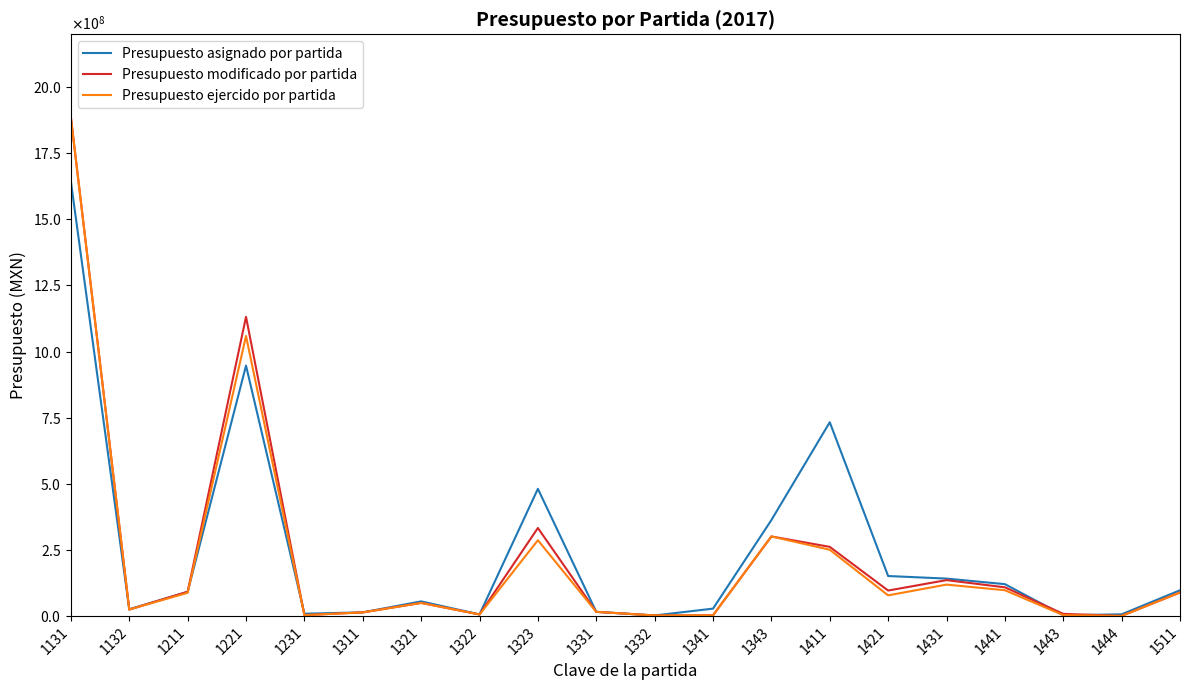

Does the chart display data point markers on the line(s)?

No